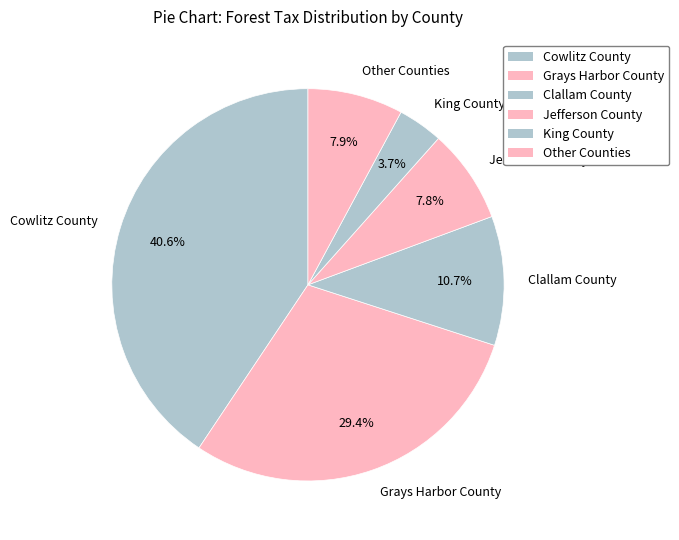

Which slice is the largest?

Cowlitz County